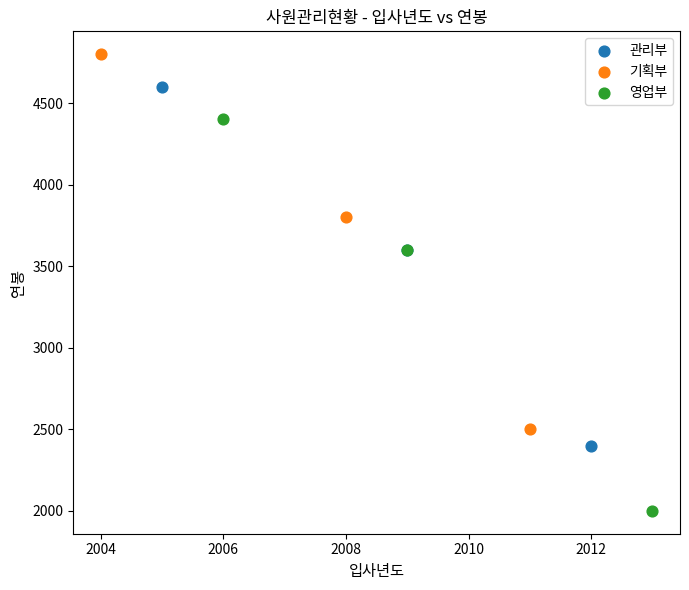

Which series has the largest Y range (max minus min)?

영업부